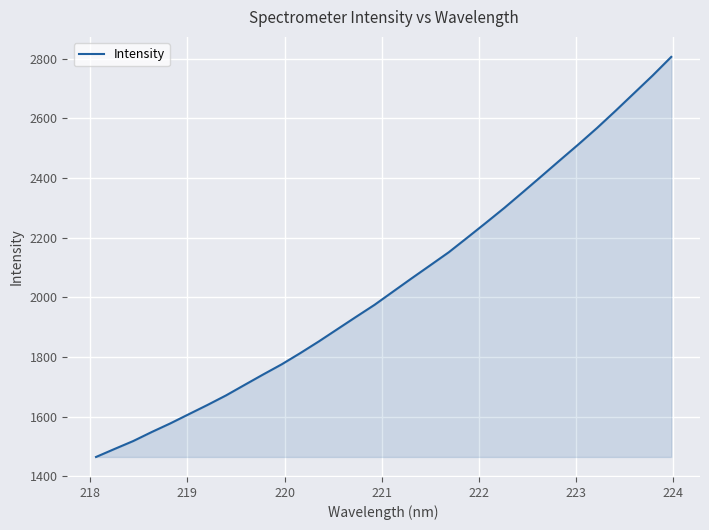

What is the difference between the maximum and minimum values?

1341.4